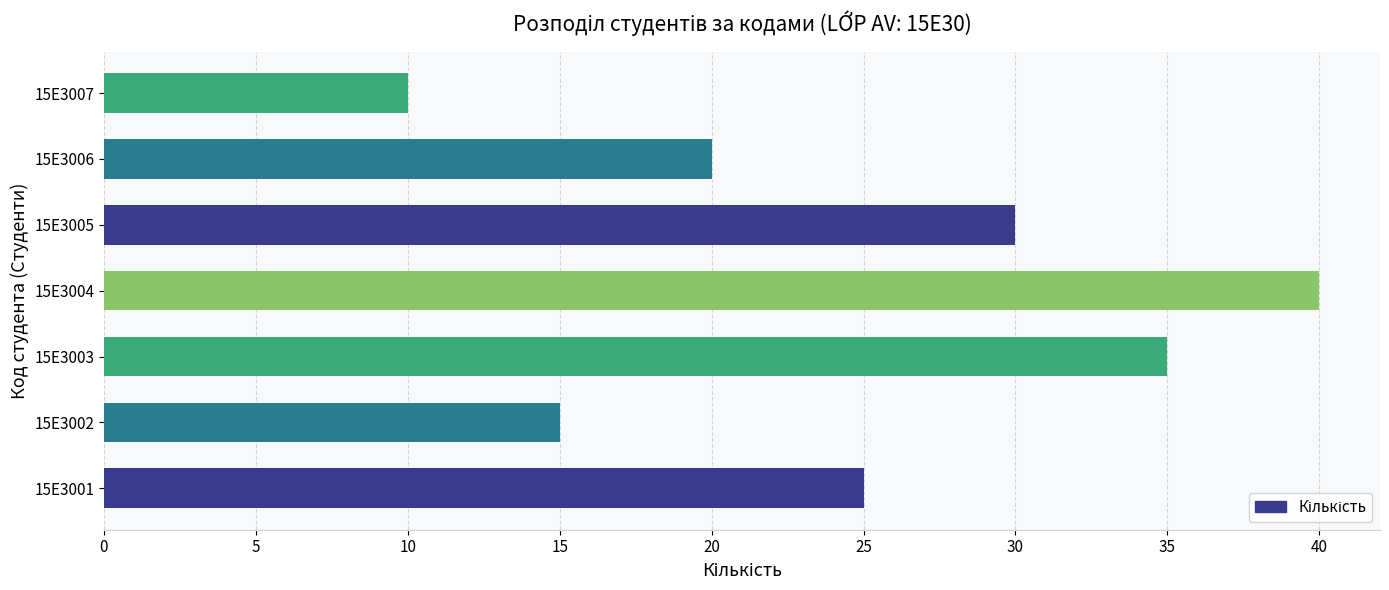

Is it true that the value at 15E3003 is 61?

False